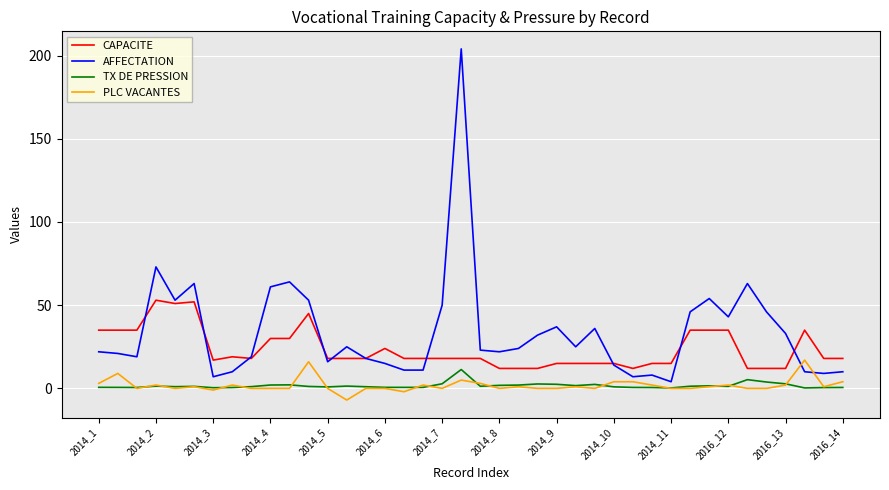

What are all the series names shown in the legend?

CAPACITE, AFFECTATION, TX DE PRESSION, PLC VACANTES